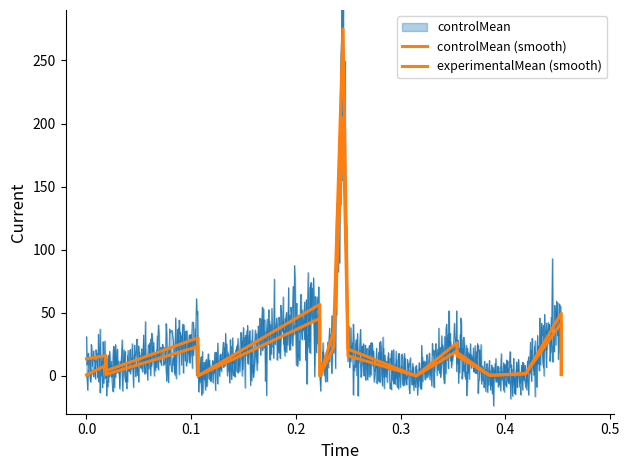

How many lines are shown in the chart?

2